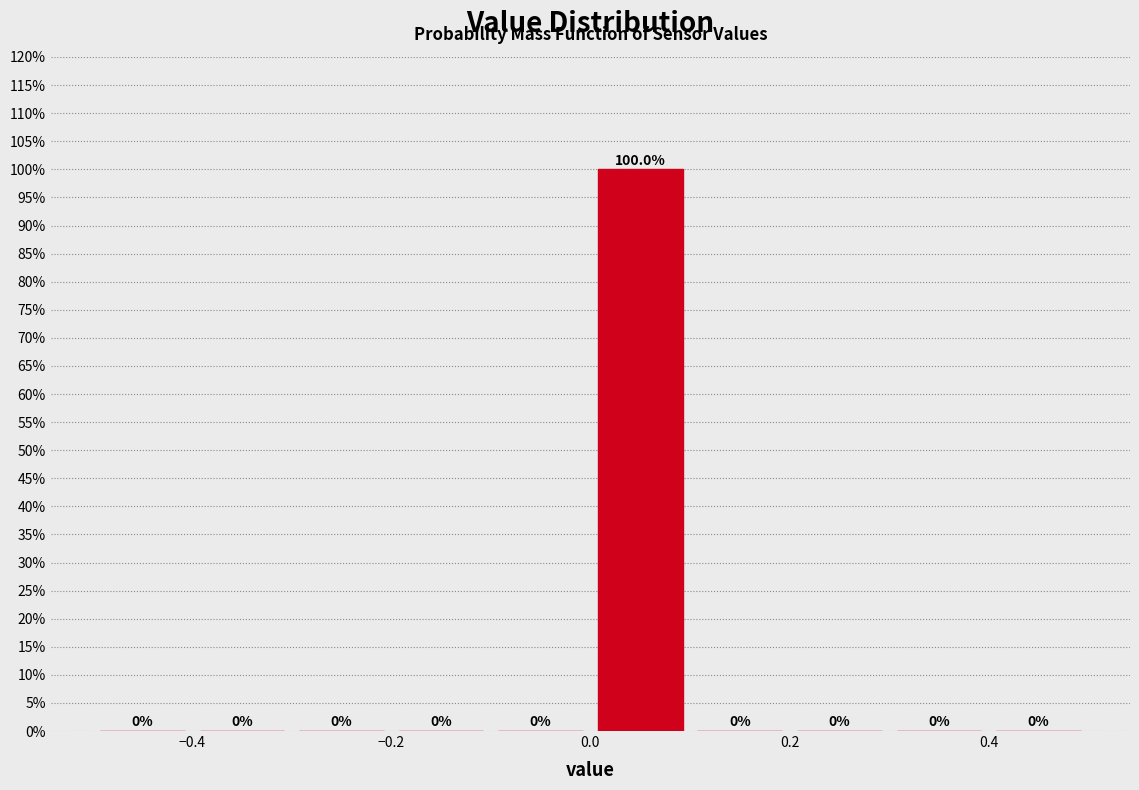

Reading left to right, transcribe this chart: for each bar, give the range it covers on the x-axis and its height.

-0.5 to -0.4: 0.0
-0.4 to -0.3: 0.0
-0.3 to -0.2: 0.0
-0.2 to -0.1: 0.0
-0.1 to 0.0: 0.0
0.0 to 0.1: 100.0
0.1 to 0.2: 0.0
0.2 to 0.3: 0.0
0.3 to 0.4: 0.0
0.4 to 0.5: 0.0